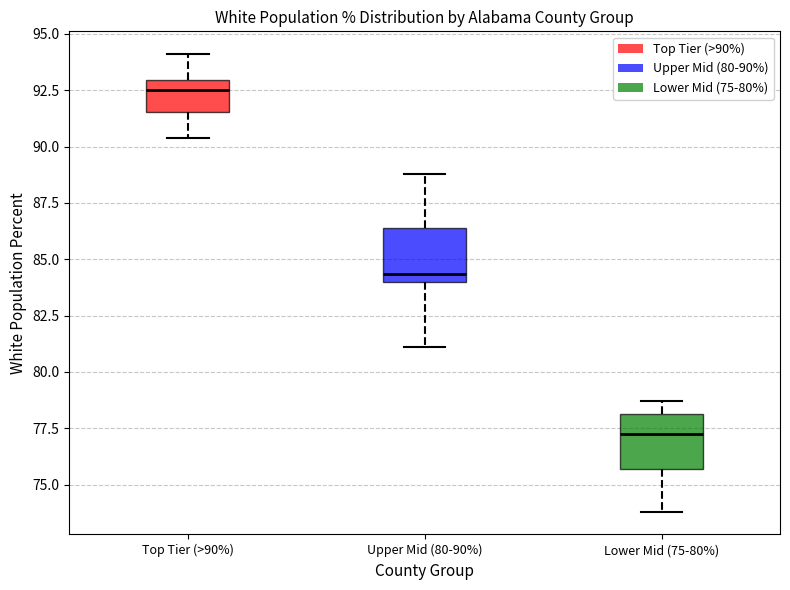

Which box has the lowest median line?

Lower Mid (75-80%)